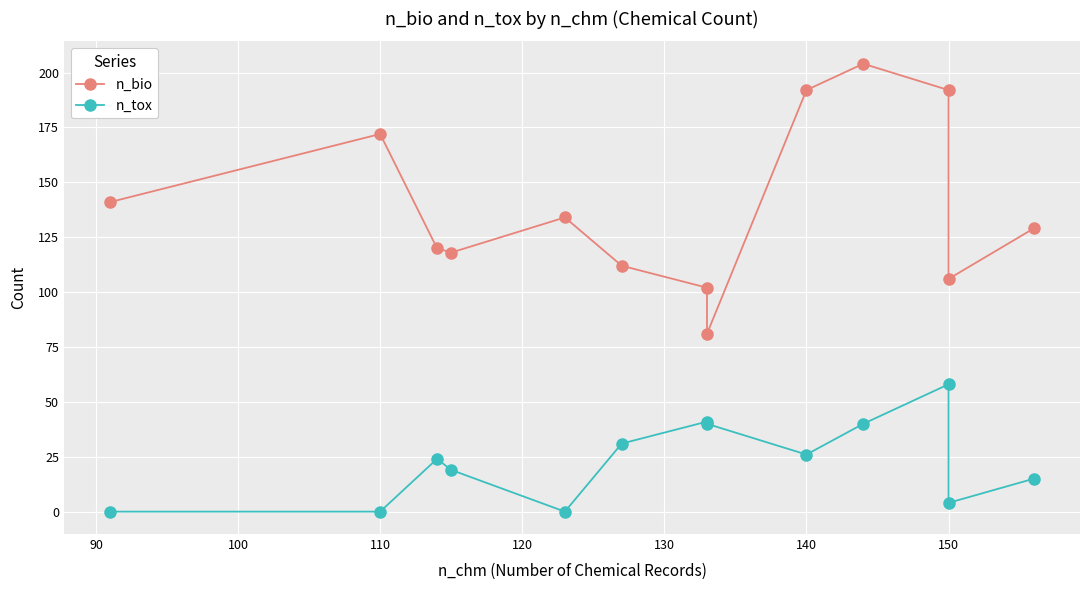

What is the greatest value displayed?

204